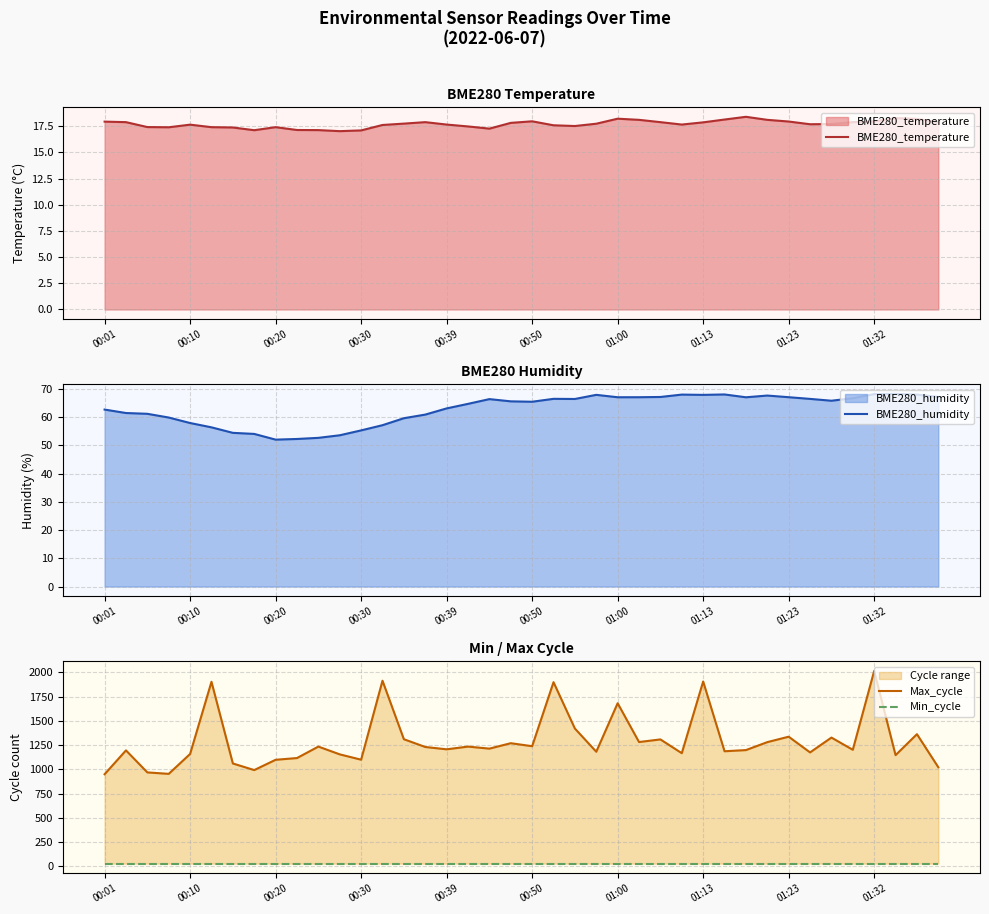

What is the total value across all series at 19?

1380.4